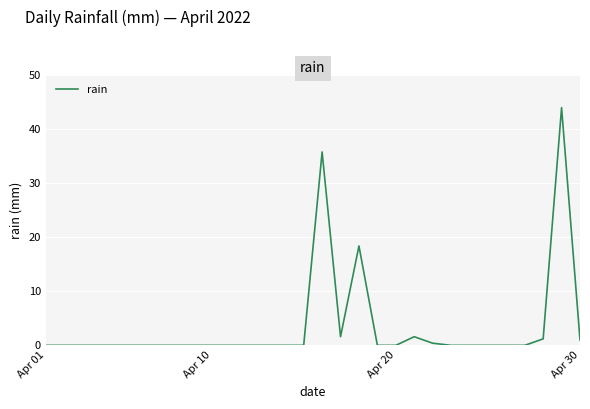

What is the greatest value displayed?

44.0